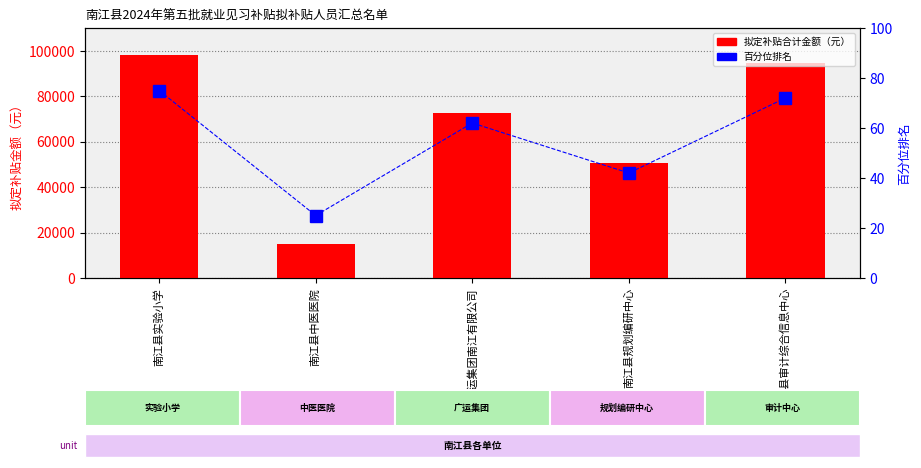

At which label does 拟定补贴合计金额（元） first exceed 72731?

南江县实验小学